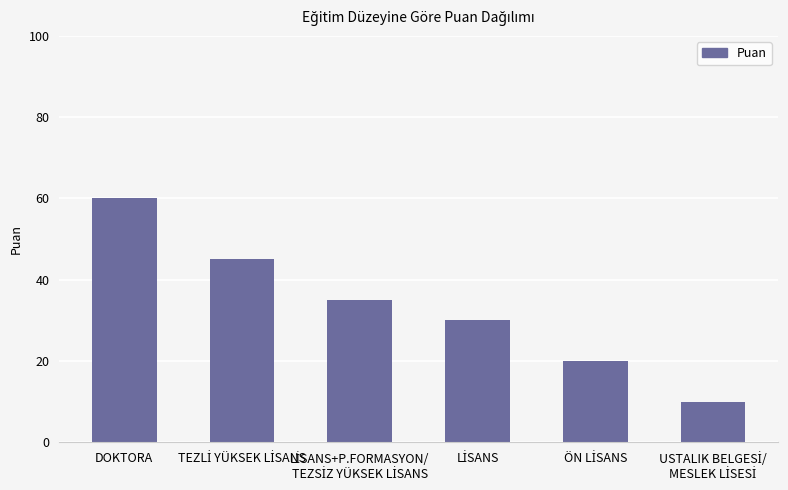

What is the average value?

33